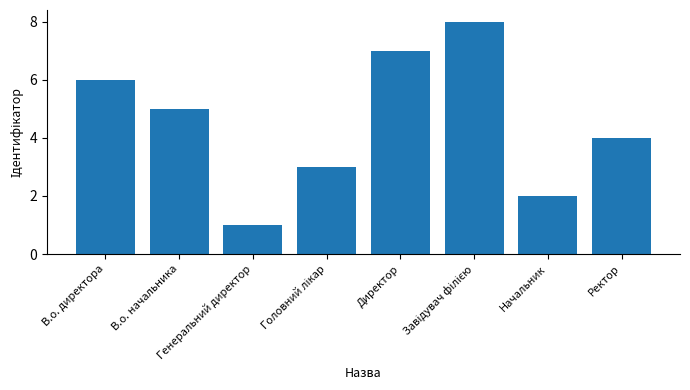

Does the chart contain any negative values?

No